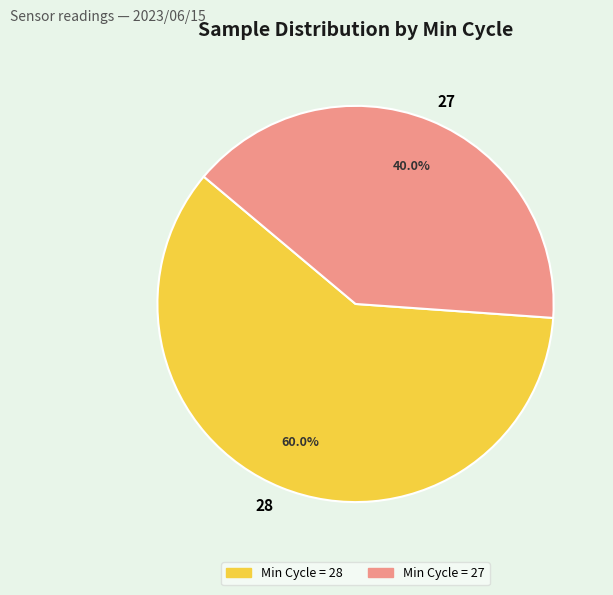

To the nearest percent, what portion does 27 represent?

40%